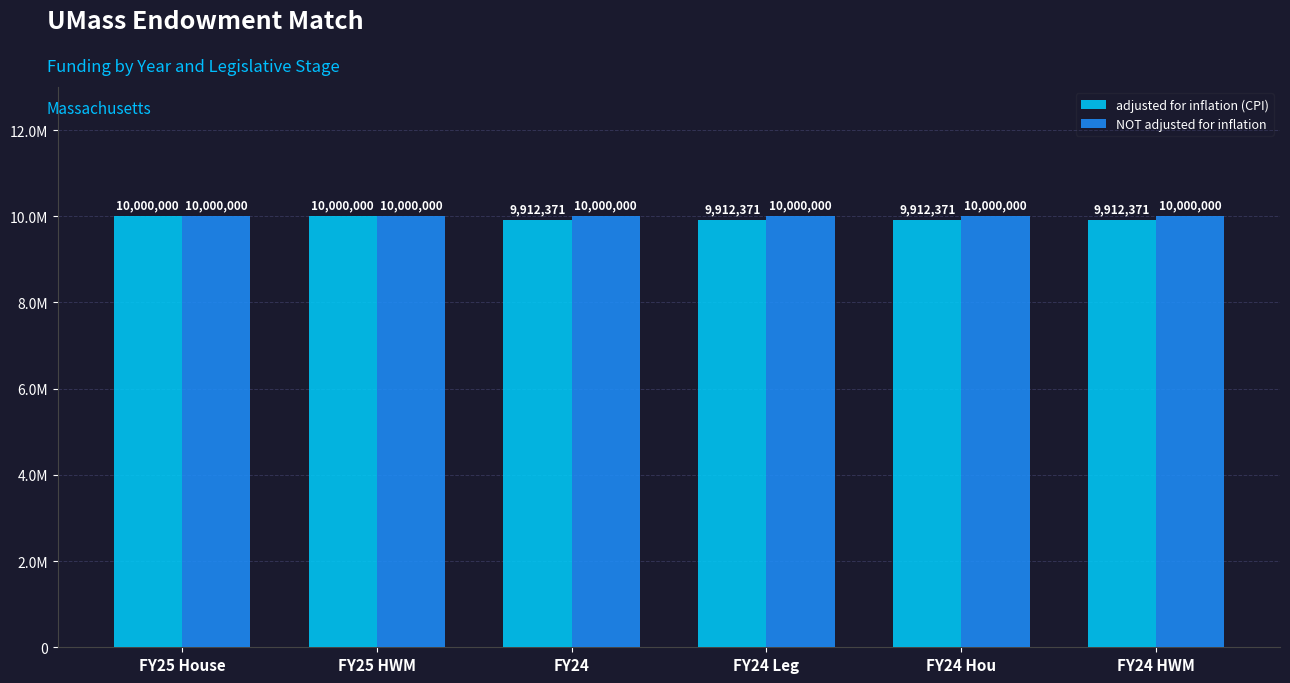

Read the NOT adjusted for inflation value at FY25 House.

10000000